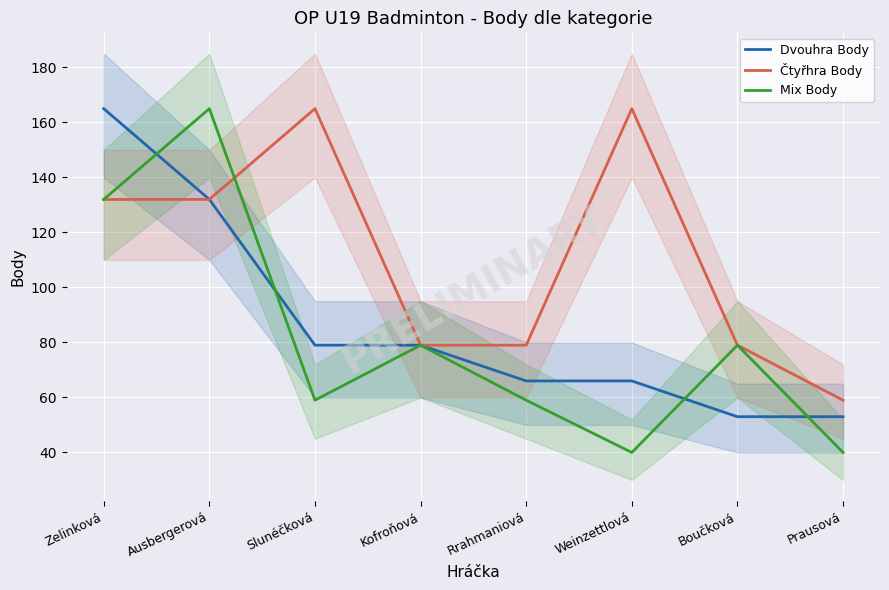

At which label does Mix Body reach its peak?

Ausbergerová